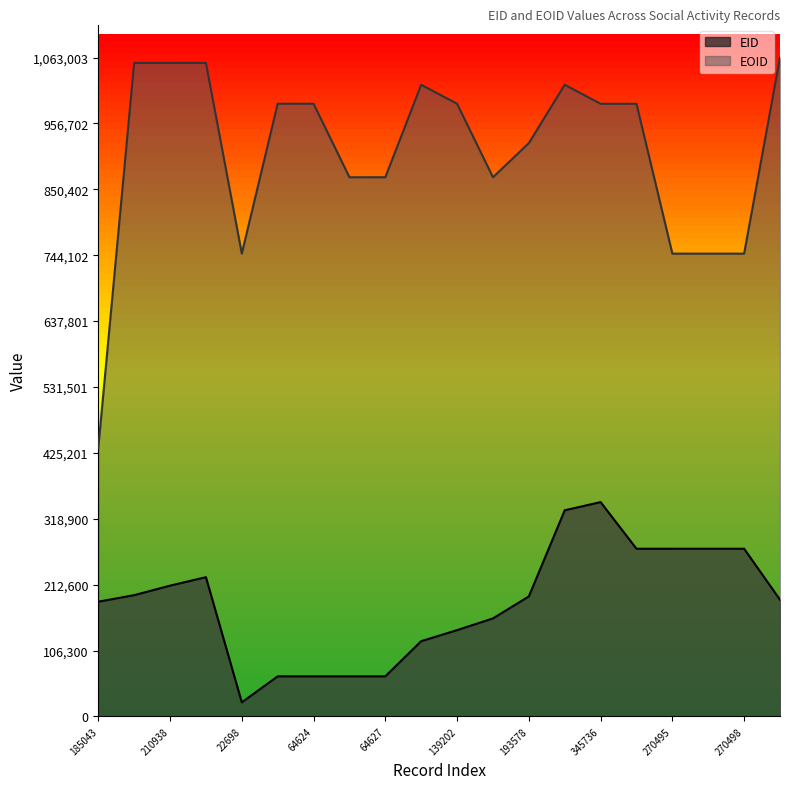

Which series has the largest total across all categories?

EOID